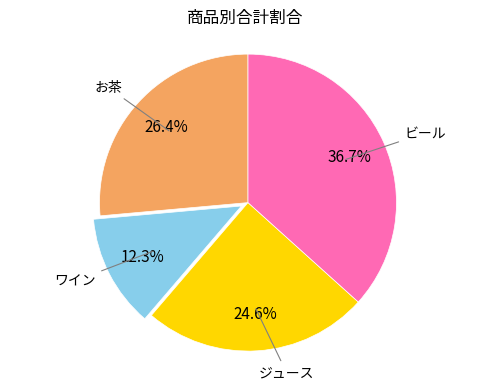

Is there any slice that represents more than half of the pie?

No